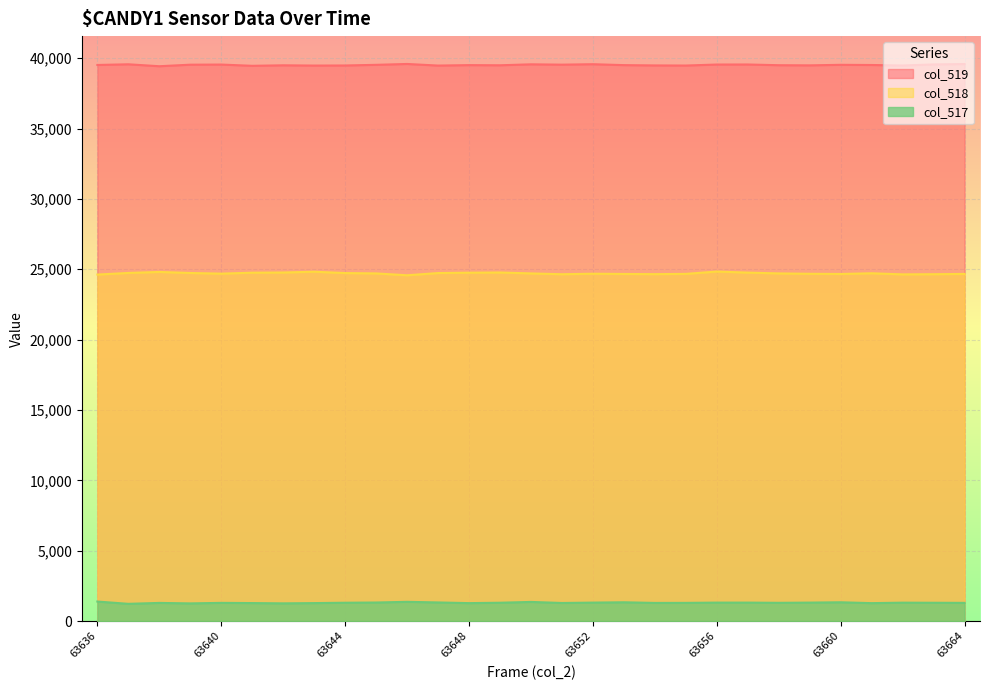

What is the approximate value of col_518 at 63648?

24758